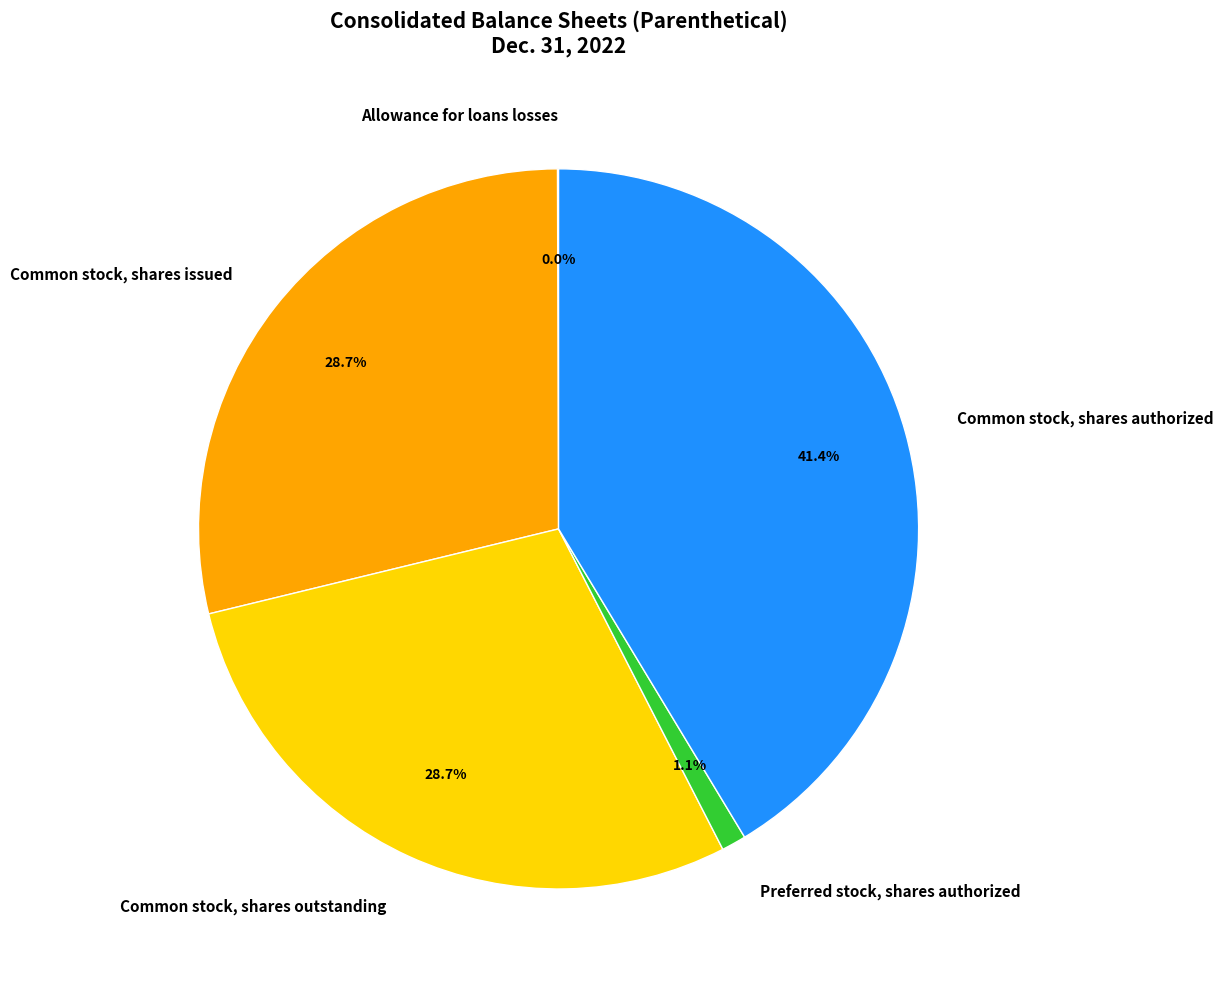

What is the total percentage of Common stock, shares outstanding and Preferred stock, shares authorized?

29.8%